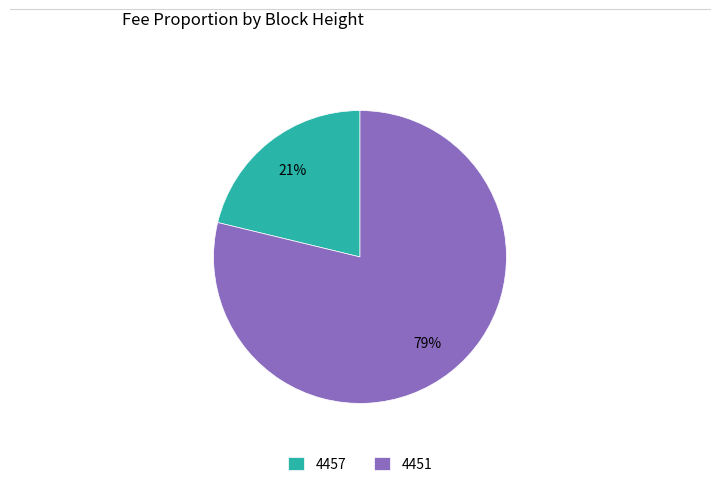

The 4451 slice represents 70% of the pie. True or false?

False